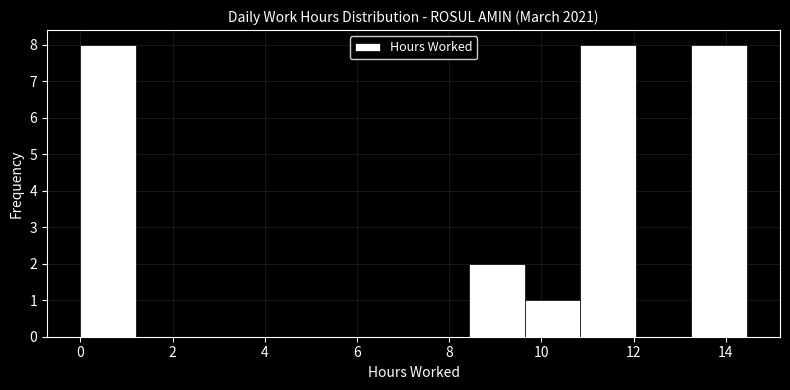

Reading left to right, list every bar in this chart as the range it spans on the x-axis followed by its height. Neither the bar edges nor the heights are printed on the chart, so give them approximately, as read against the axes.

0.0 to 1.2: 8
1.2 to 2.4: 0
2.4 to 3.6: 0
3.6 to 4.8: 0
4.8 to 6.0: 0
6.0 to 7.2: 0
7.2 to 8.4: 0
8.4 to 9.6: 2
9.6 to 10.8: 1
10.8 to 12.0: 8
12.0 to 13.2: 0
13.2 to 14.4: 8